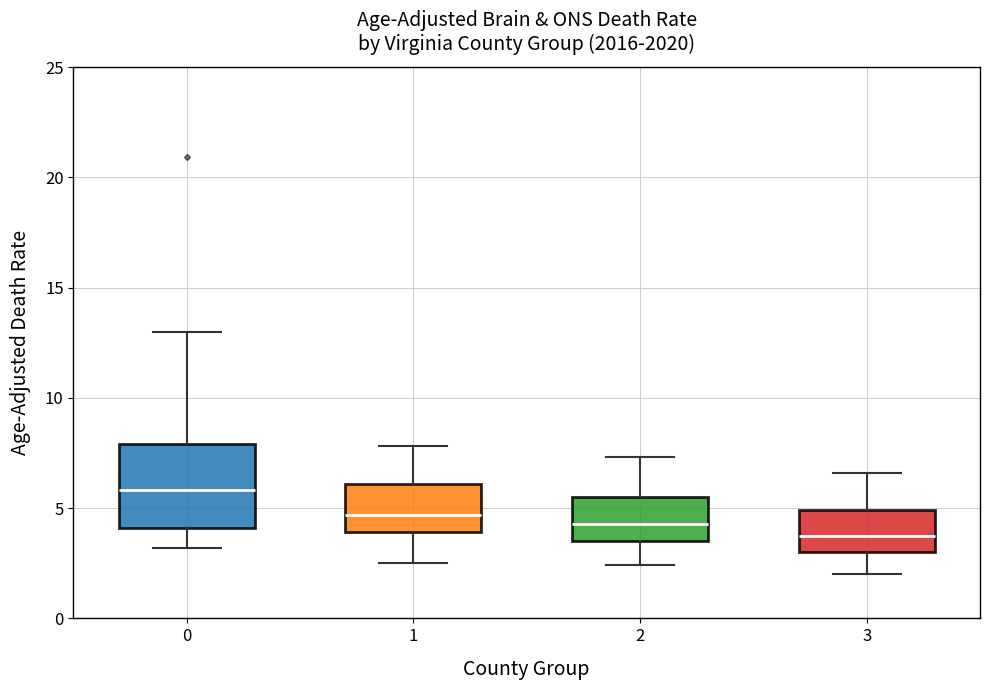

Reading left to right, read every box against the y-axis: the position of its median line, the range the box covers, and the ends of its whiskers. The values are not printed on the chart, so give them approximately, as read against the axis.

0: median 6.0, box 4.0 to 8.0, whiskers 3.0 to 13.0
1: median 4.5, box 4.0 to 6.0, whiskers 2.5 to 8.0
2: median 4.5, box 3.5 to 5.5, whiskers 2.5 to 7.5
3: median 4.0, box 3.0 to 5.0, whiskers 2.0 to 6.5